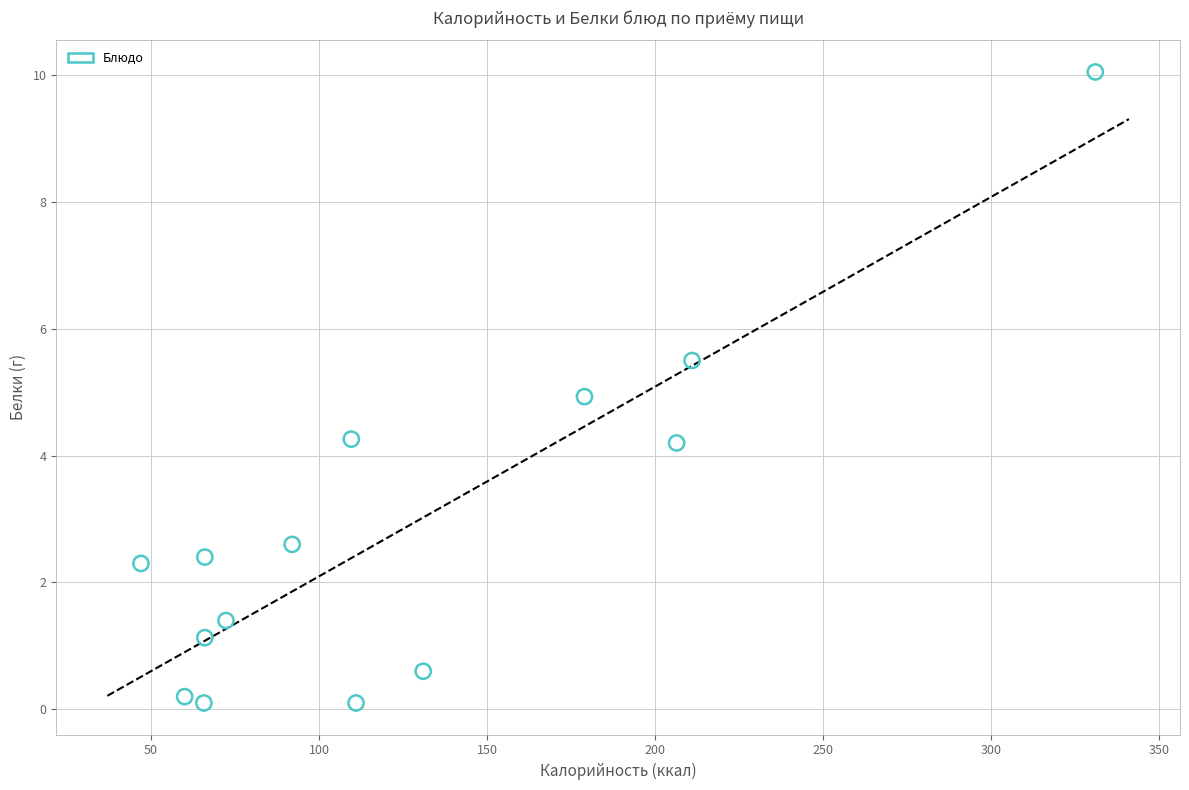

How many points are shown in the scatter plot?

14